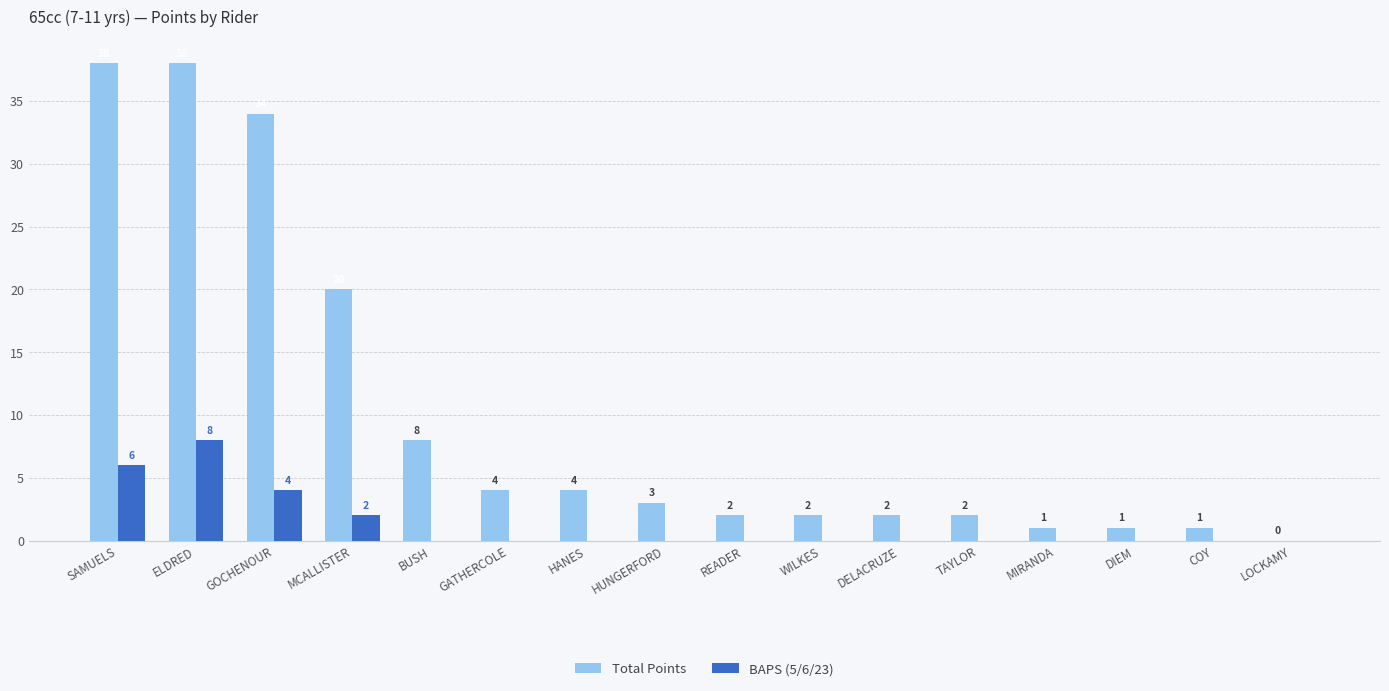

Reading left to right, list all the values displayed in this chart.

Total Points: SAMUELS=38	ELDRED=38	GOCHENOUR=34	MCALLISTER=20	BUSH=8	GATHERCOLE=4	HANES=4	HUNGERFORD=3	READER=2	WILKES=2	DELACRUZE=2	TAYLOR=2	MIRANDA=1	DIEM=1	COY=1	LOCKAMY=0
BAPS (5/6/23): SAMUELS=6	ELDRED=8	GOCHENOUR=4	MCALLISTER=2	BUSH=0	GATHERCOLE=0	HANES=0	HUNGERFORD=0	READER=0	WILKES=0	DELACRUZE=0	TAYLOR=0	MIRANDA=0	DIEM=0	COY=0	LOCKAMY=0